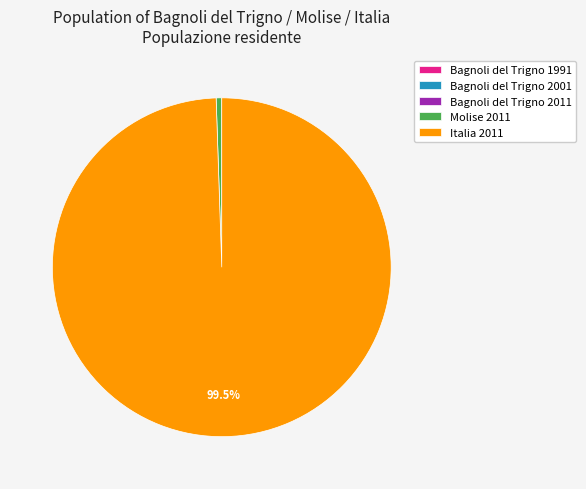

Is it true that Italia 2011 is 93% of the pie?

False